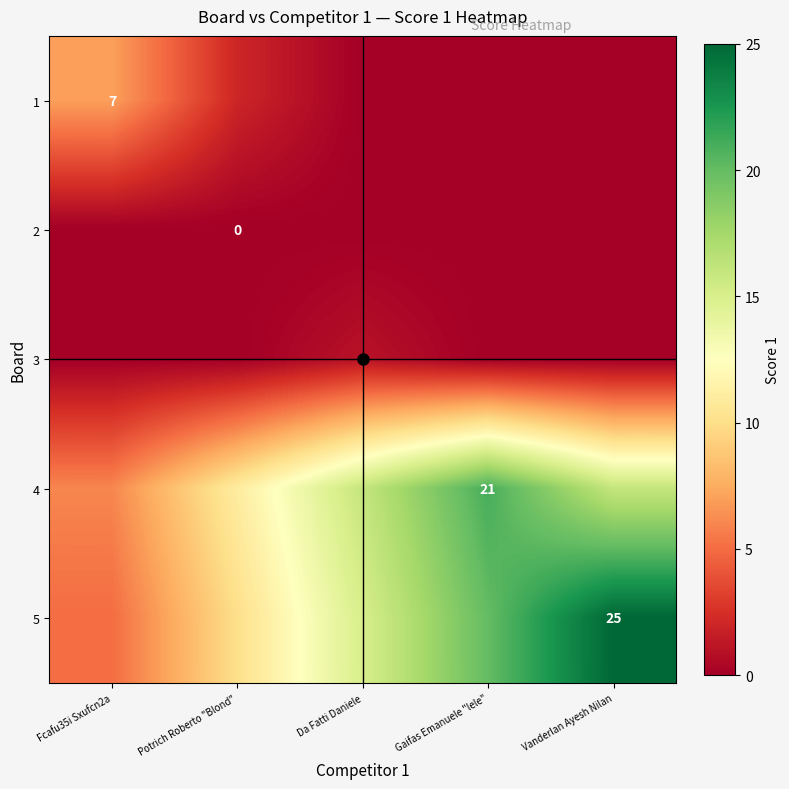

How many values in 1 are above zero?

2